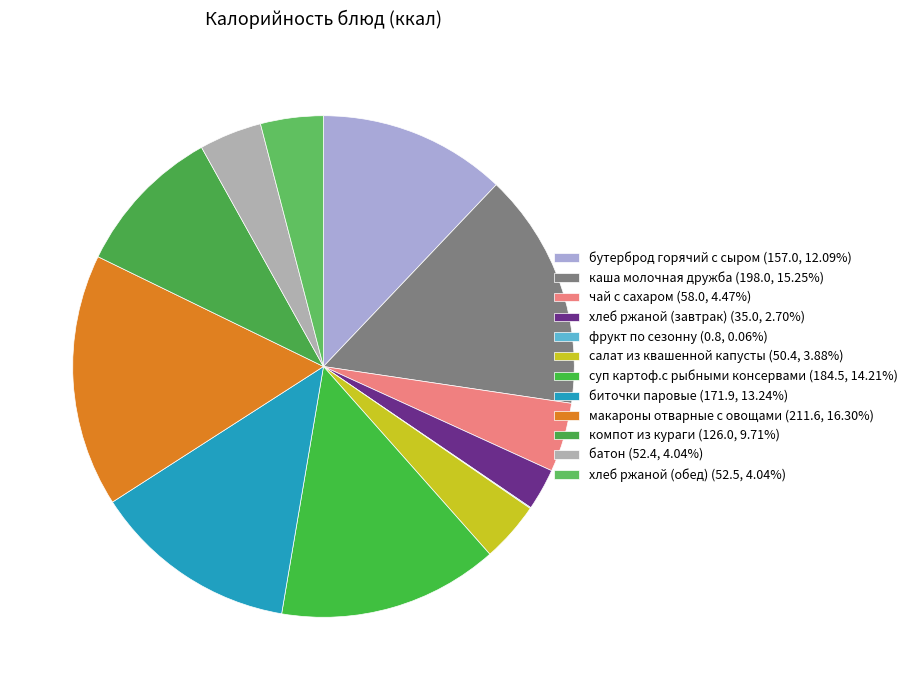

What is the change in value from каша молочная дружба to хлеб ржаной (завтрак)?

-163.0